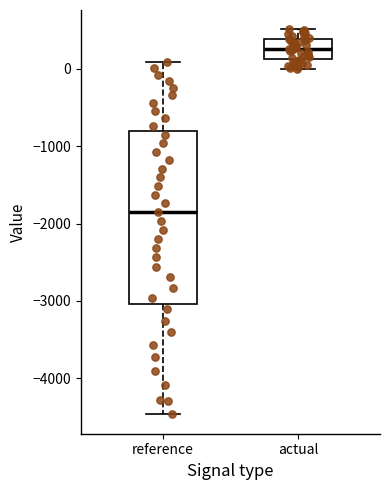

Reading left to right, read every box against the y-axis: the position of its median line, the range the box covers, and the ends of its whiskers. The values are not printed on the chart, so give them approximately, as read against the axis.

reference: median -1800, box -3000 to -800, whiskers -4500 to 100
actual: median 300, box 100 to 400, whiskers 0 to 500